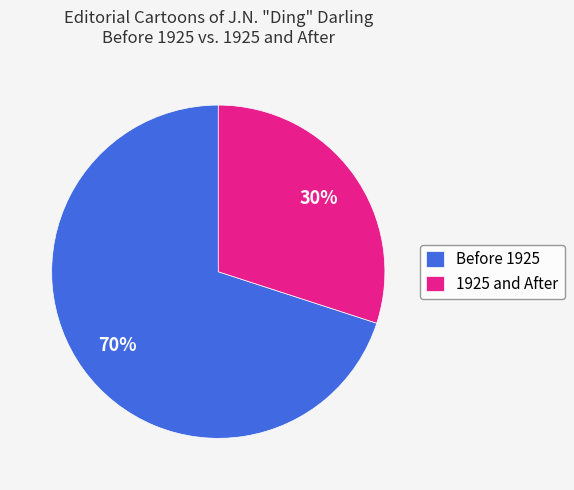

What is the smallest slice in the pie chart?

1925 and After